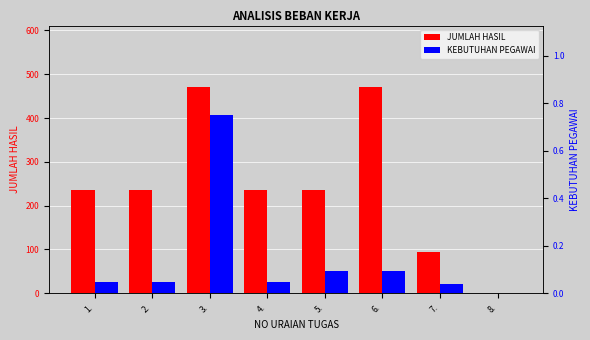

Rank the series by their maximum value, from highest to lowest.

JUMLAH HASIL, KEBUTUHAN PEGAWAI